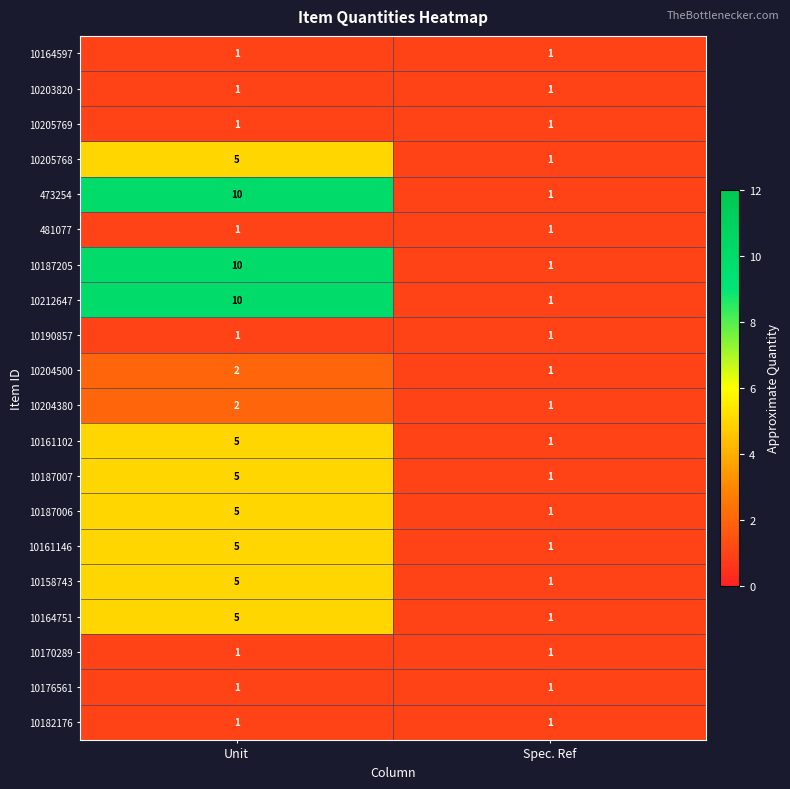

True or false: 10176561 has a value of 1 at Spec. Ref.

True